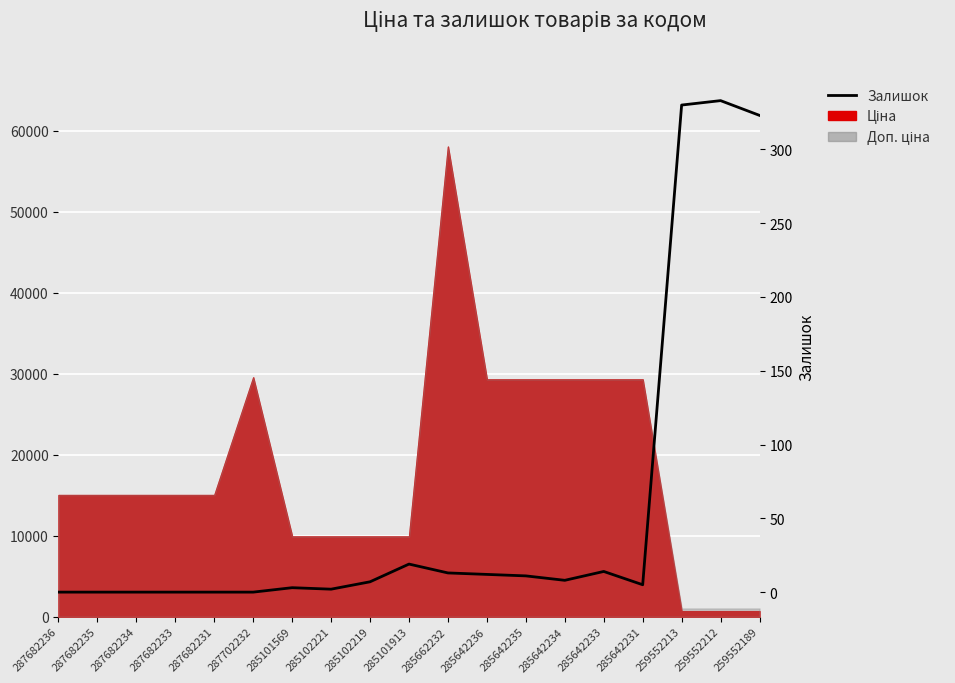

Is it true that the value at 285102219 is 7?

True